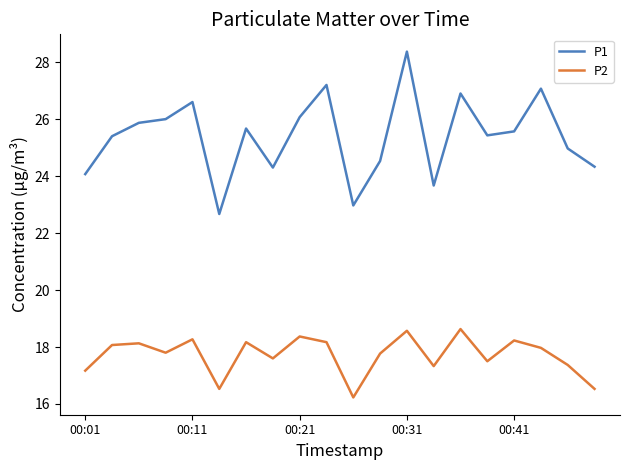

Which series has the largest total across all categories?

P1